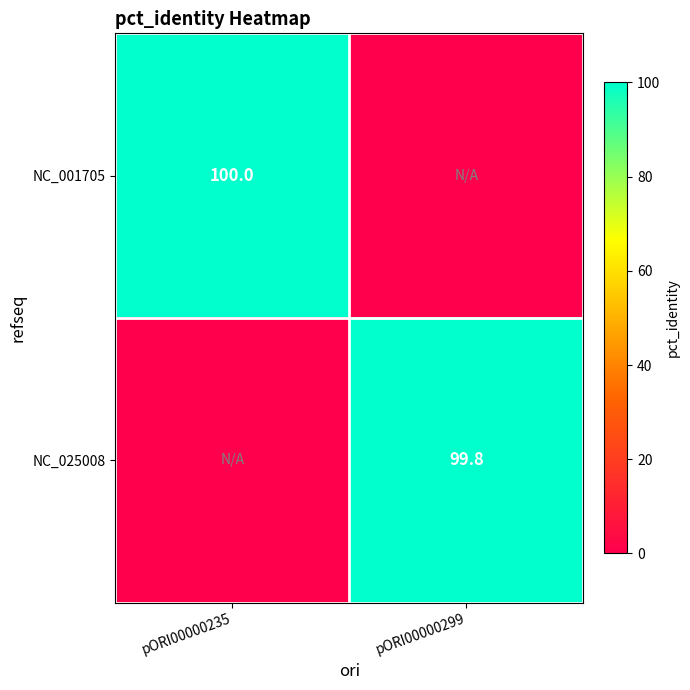

True or false: NC_001705 has a value of 152.9 at pORI00000235.

False